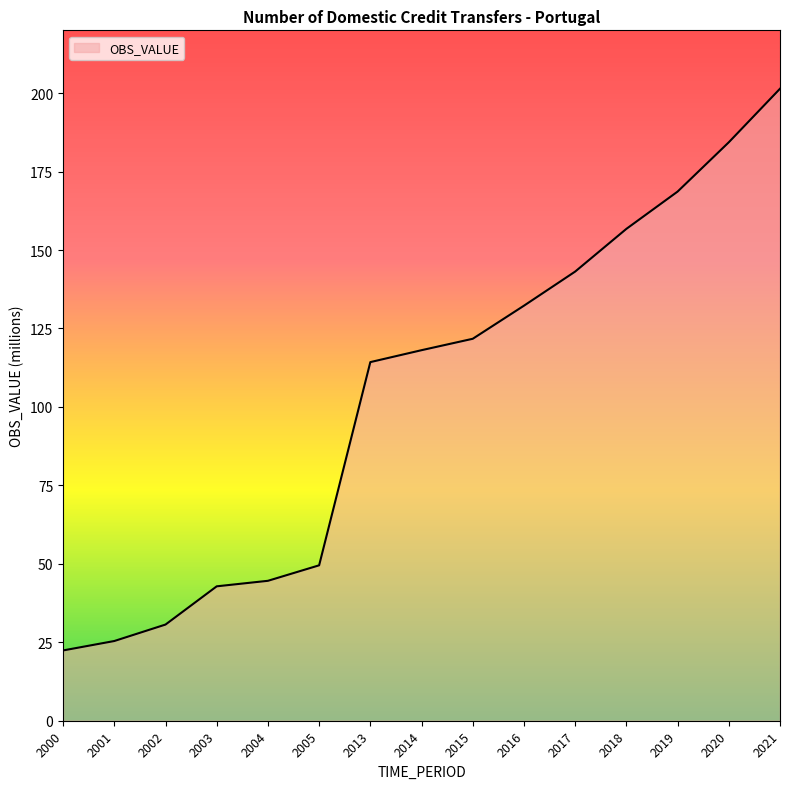

Reading right to left, transcribe all the data shown in this chart.

2021=201.4	2020=184.3	2019=168.6	2018=156.7	2017=143.1	2016=132.3	2015=121.7	2014=118.1	2013=114.3	2005=49.5	2004=44.6	2003=42.8	2002=30.6	2001=25.4	2000=22.4